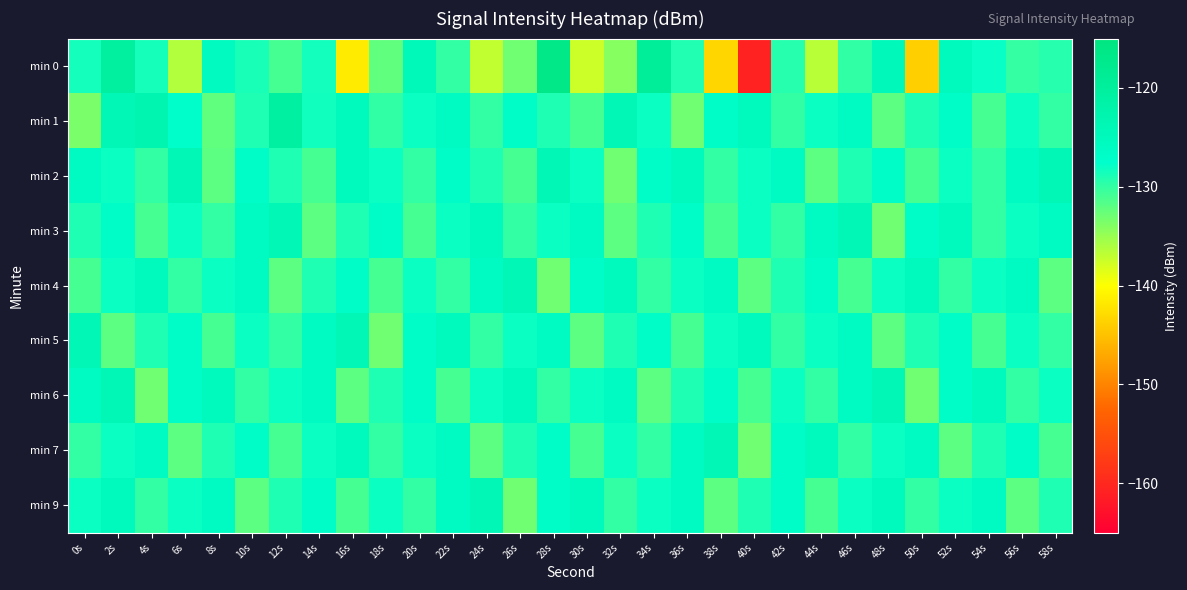

Which label corresponds to the largest value in the chart?

28s